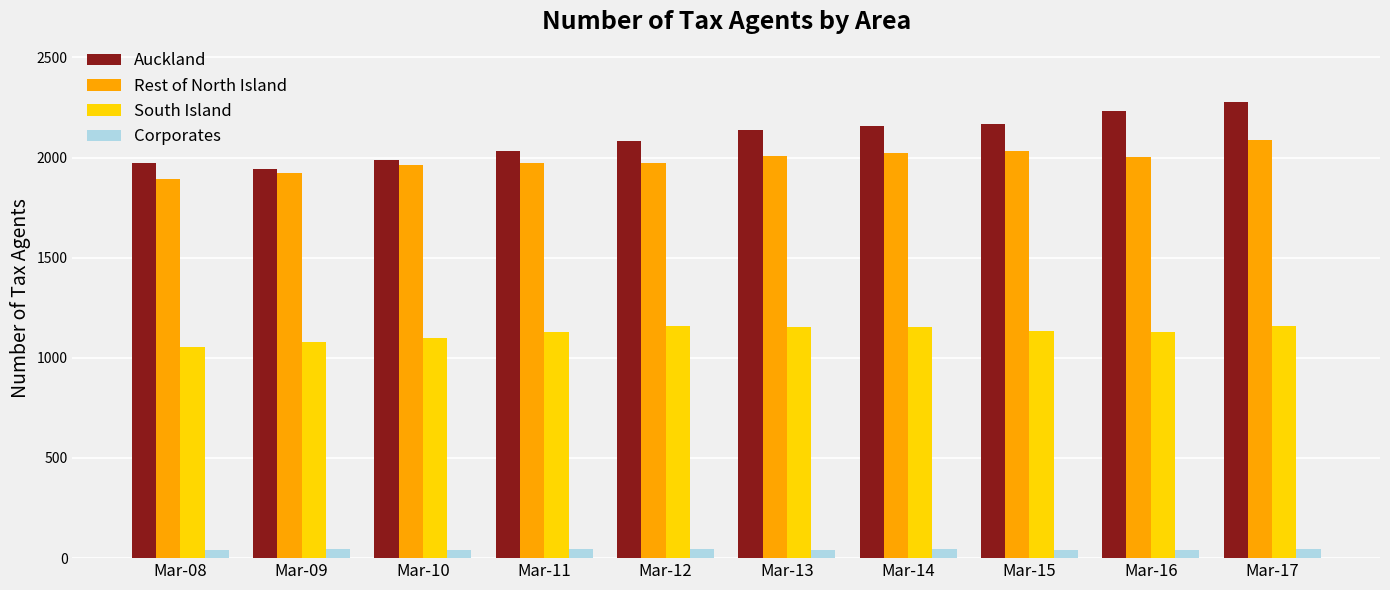

What is the sum of all Auckland values?

21001